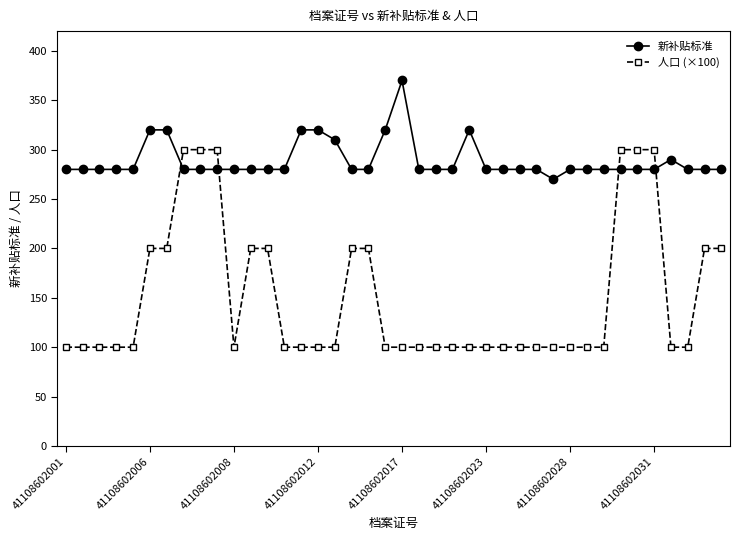

What is the difference between the maximum and minimum values in the 新补贴标准 series?

100